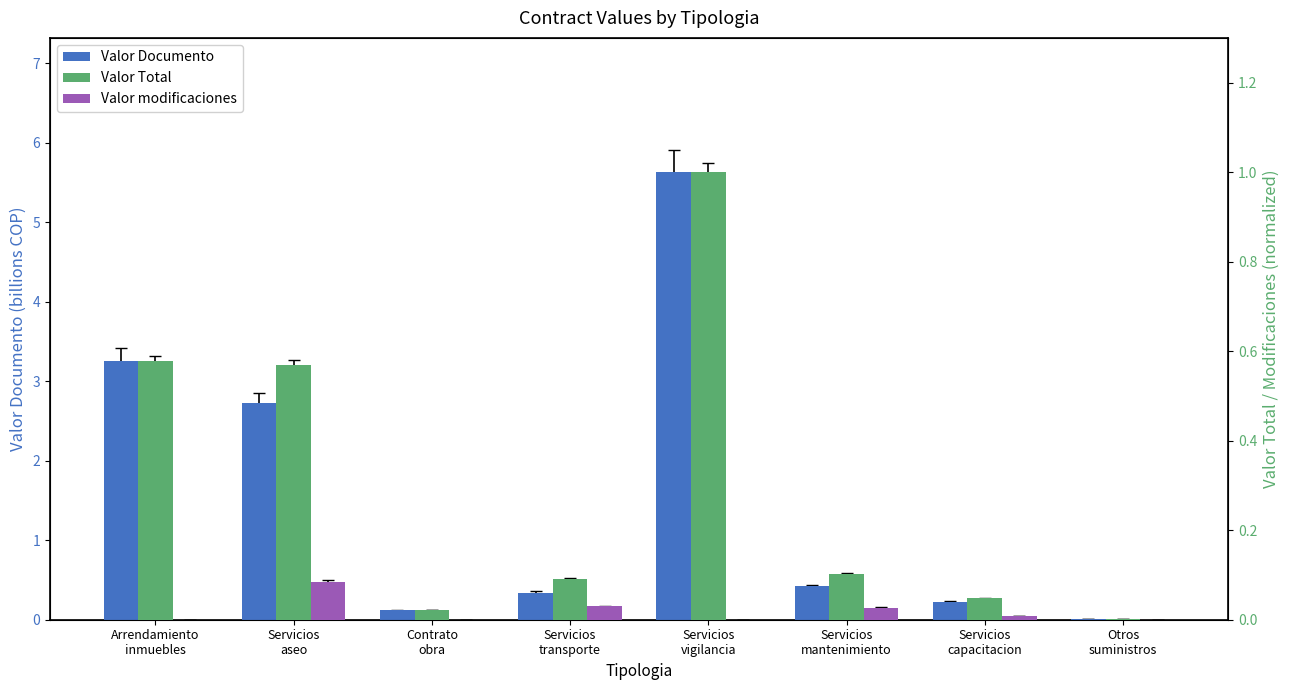

Which series has the widest spread of values?

Valor Documento